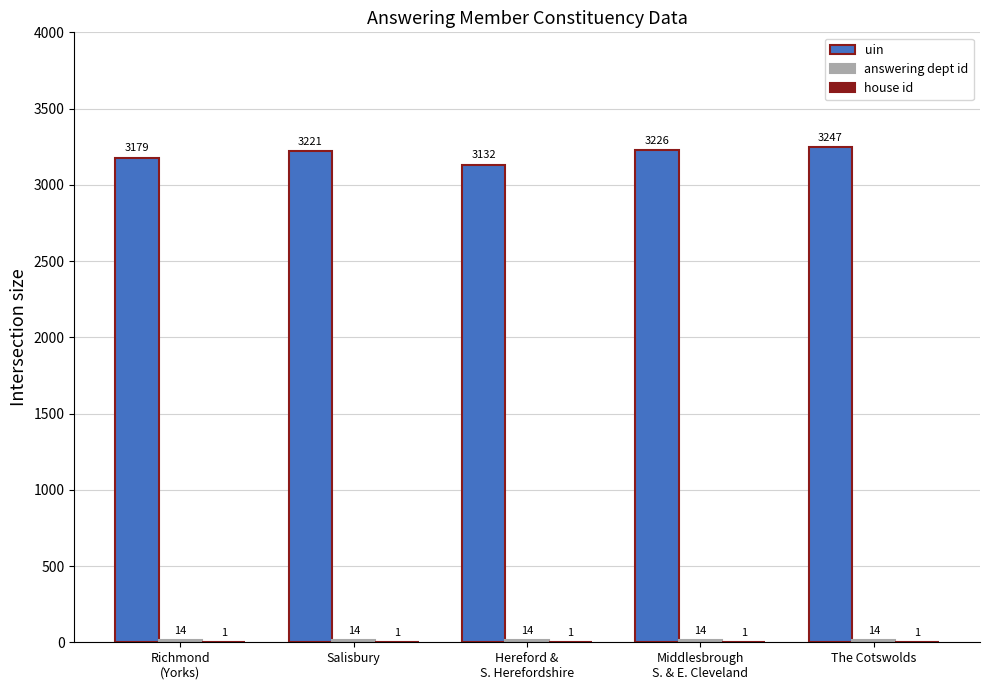

The value of uin at Salisbury is 5028. True or false?

False